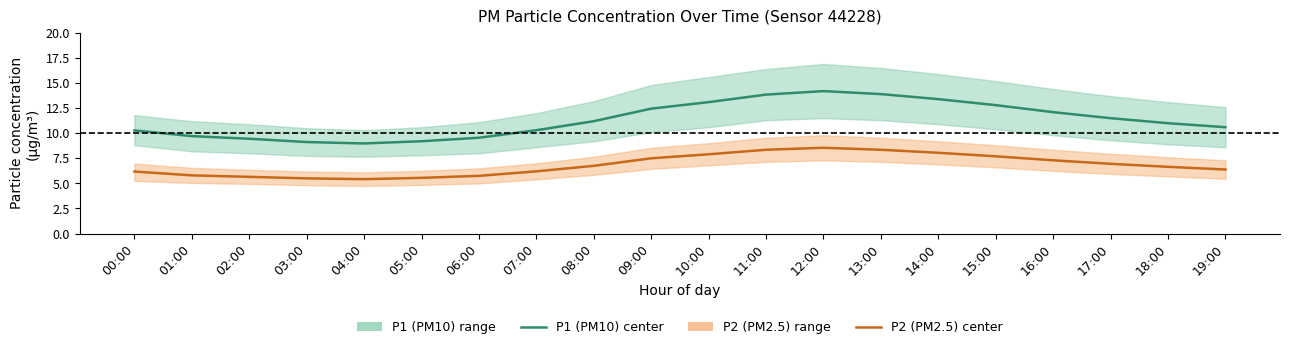

How many categories are shown in the chart?

20